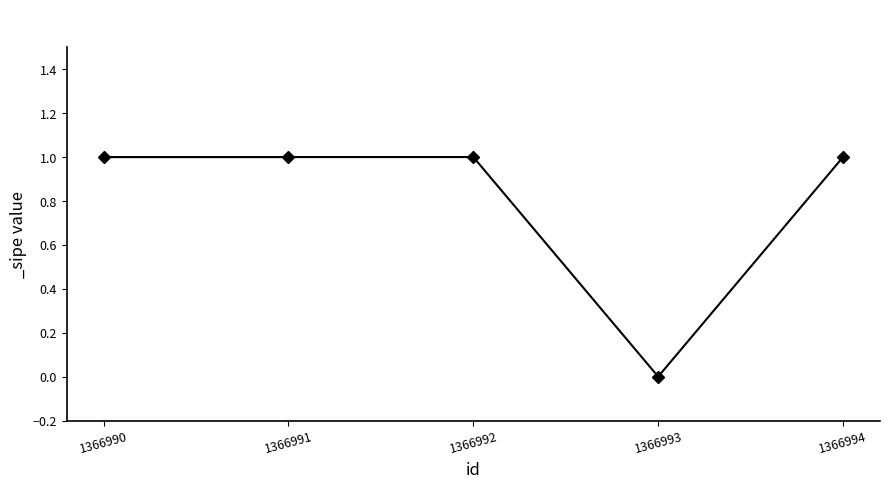

Between 1366994 and 1366992, which is larger?

1366994